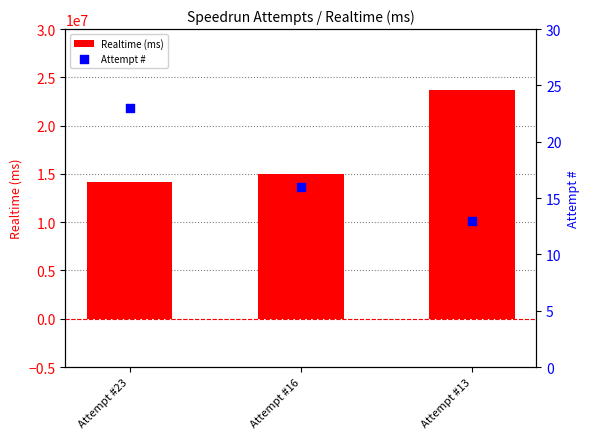

Which series has the largest Y range (max minus min)?

Realtime (ms)